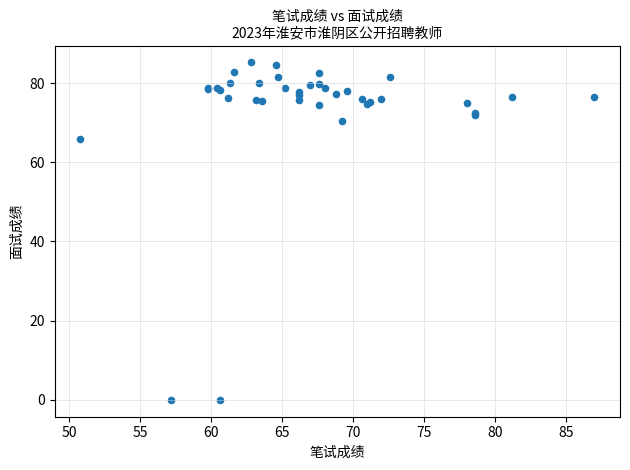

What Y value in the scatter plot is closest to 42?

66.0